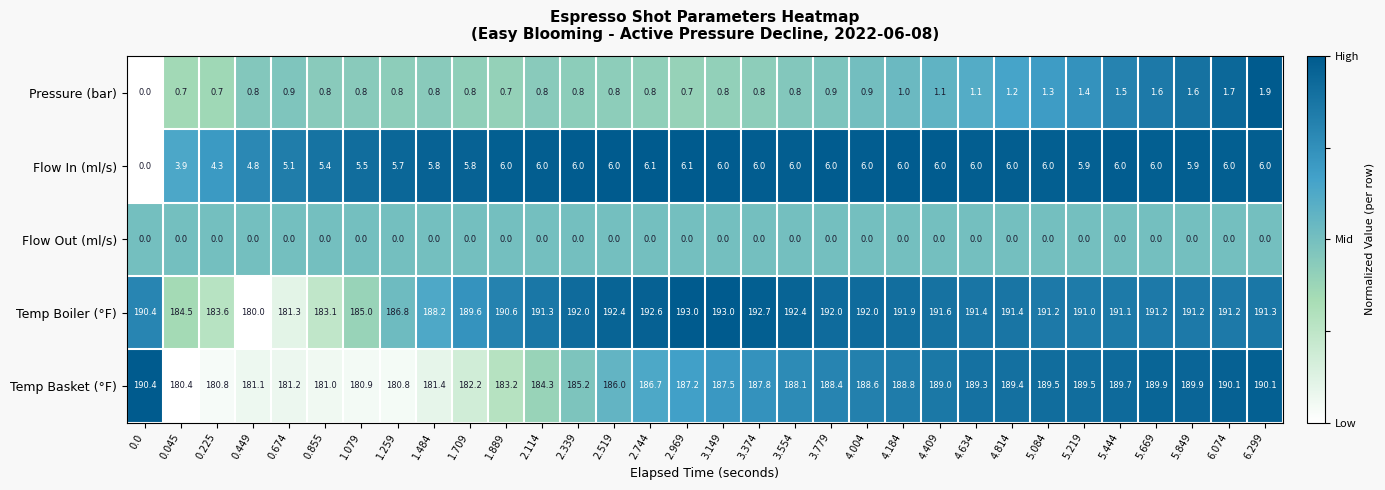

What is the average value of the Temp Boiler (°F) series?

189.7